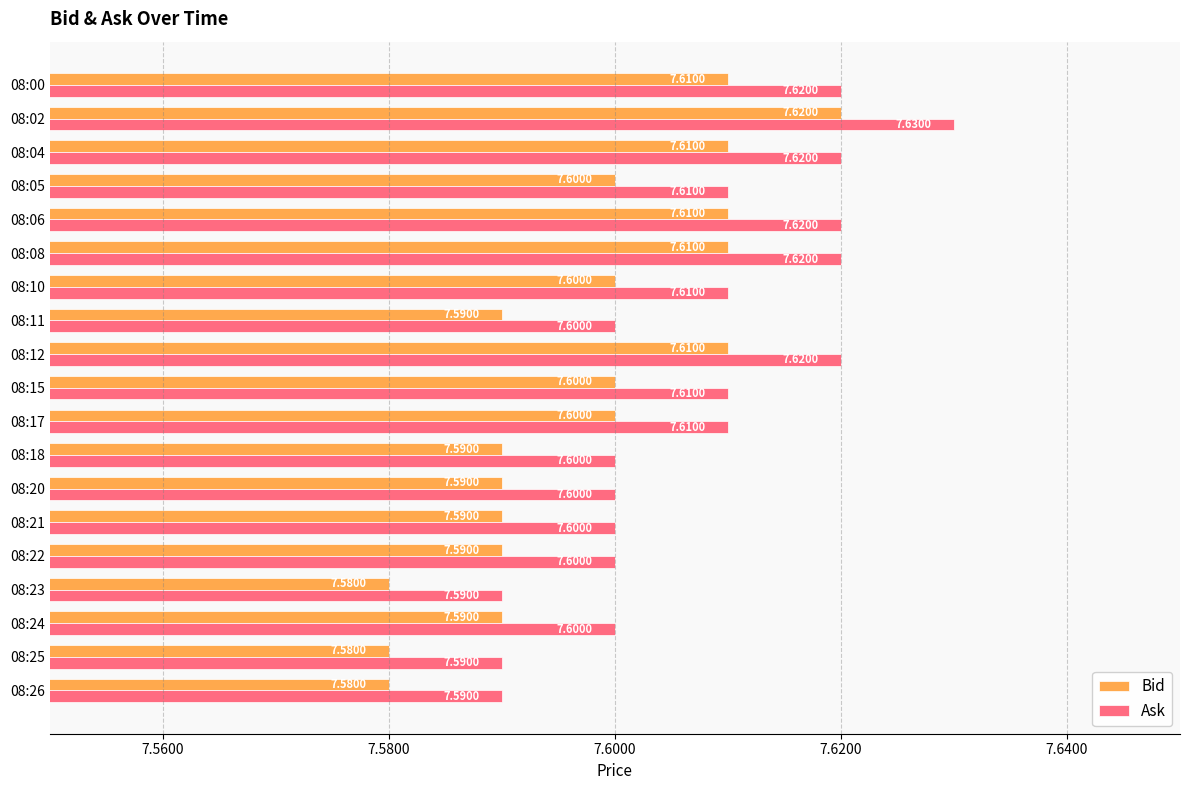

List the series in order of their overall mean, highest first.

Ask, Bid